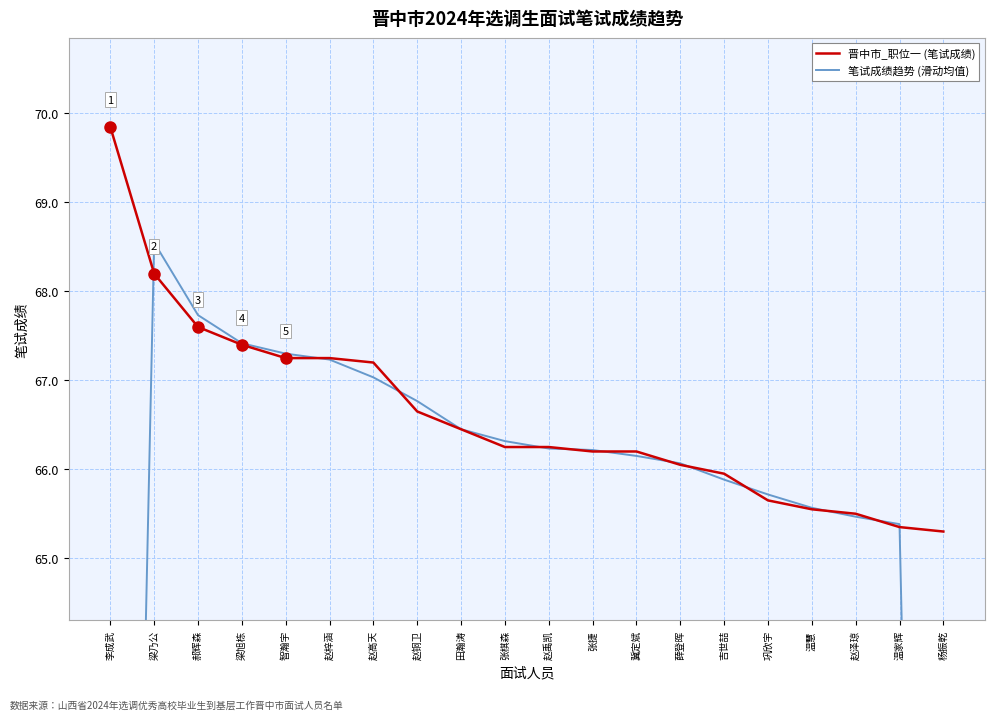

What position from the left is 温家辉?

19